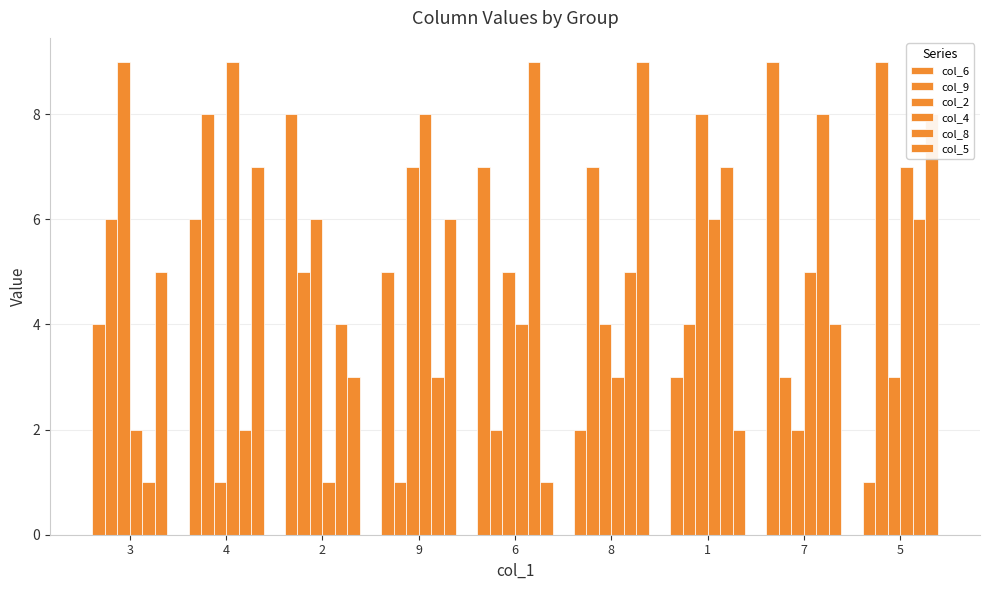

Count the number of data series in this chart.

6